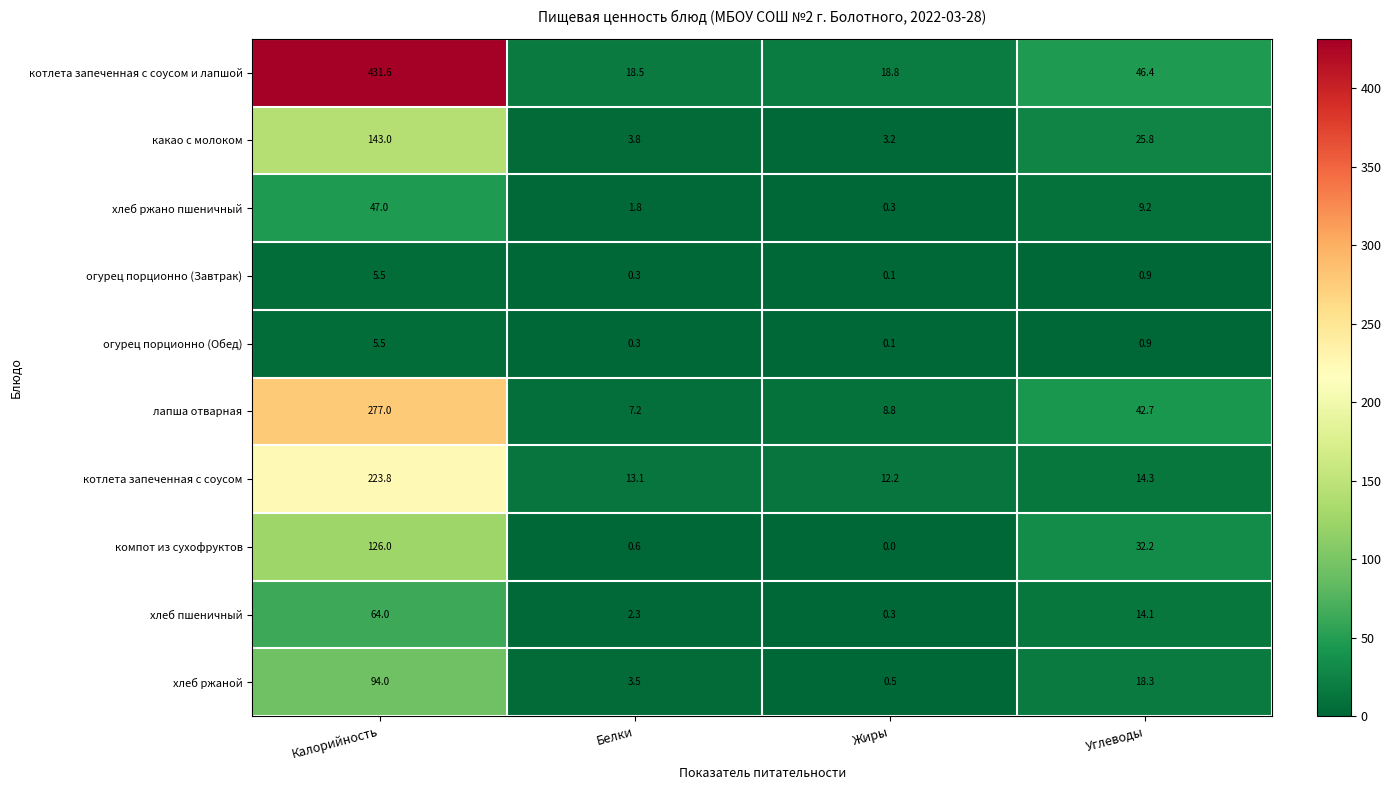

Which series changed the most between Белки and Жиры?

хлеб ржаной